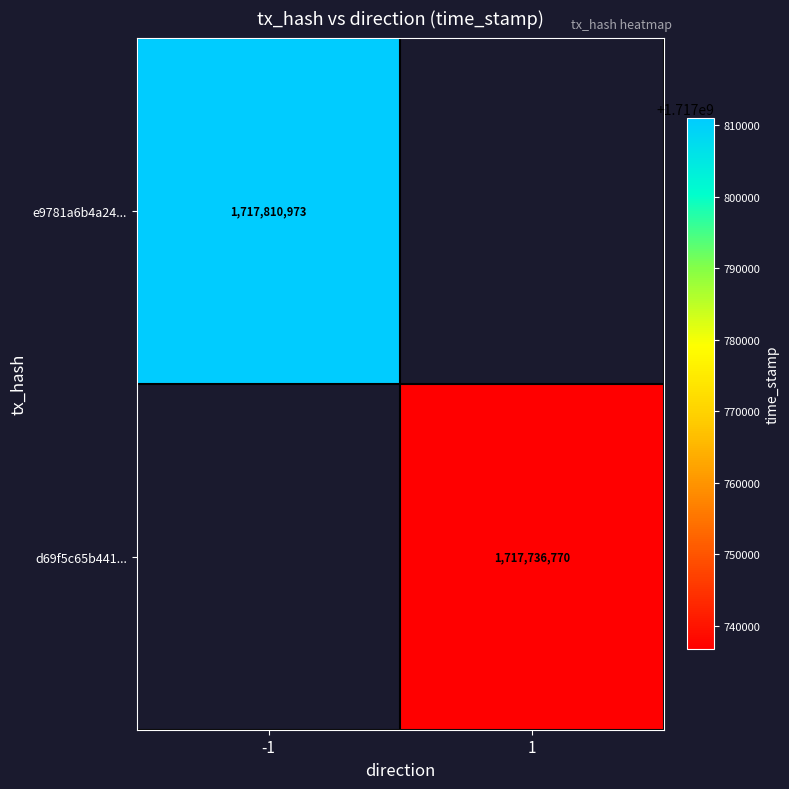

The value of d69f5c65b441... at 1 is 1717736770. True or false?

True